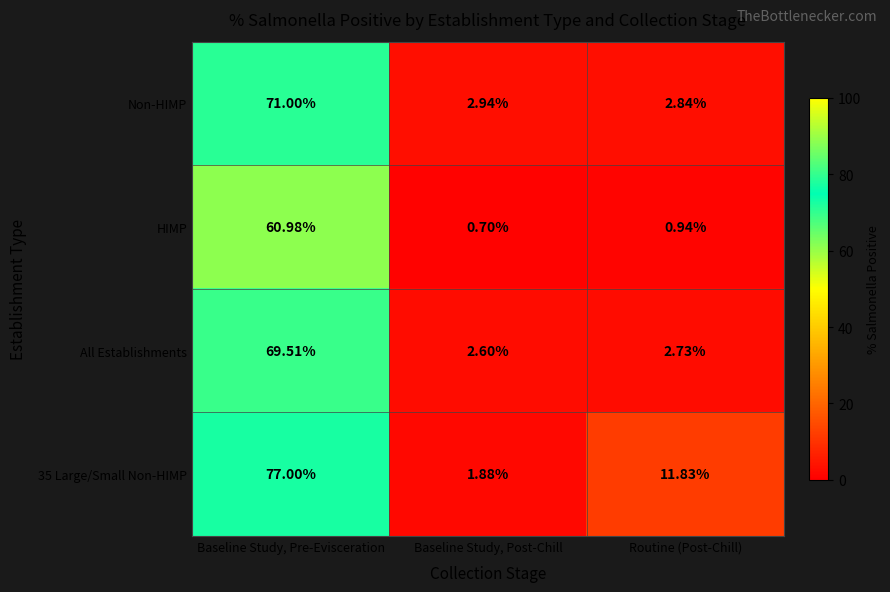

Rank the series by their maximum value, from highest to lowest.

35 Large/Small Non-HIMP, Non-HIMP, All Establishments, HIMP